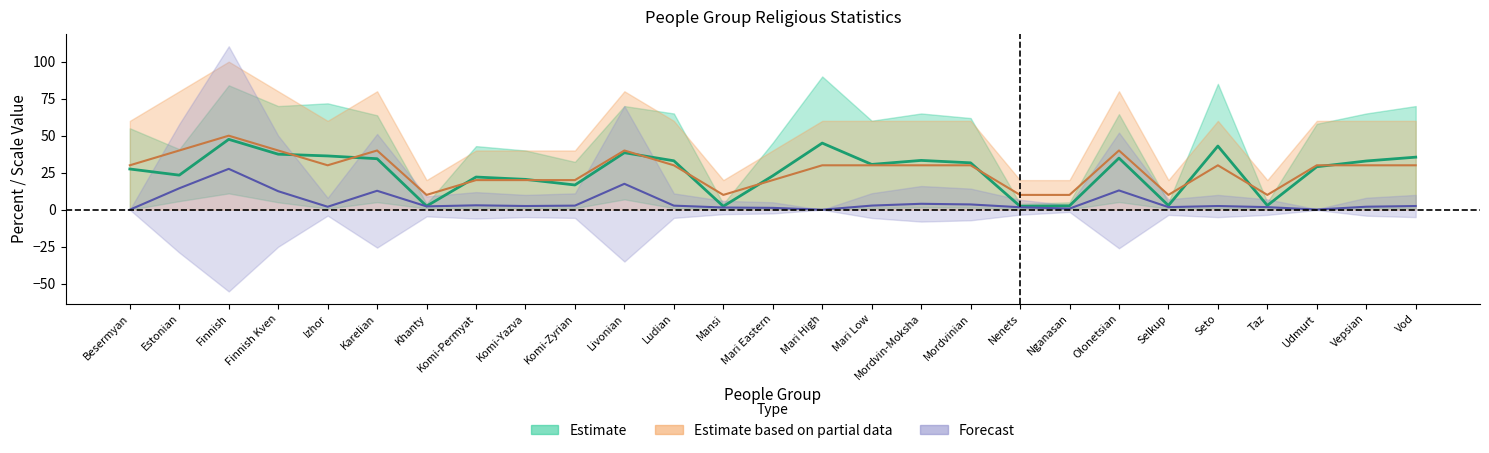

The value of PercentEvangelicalPGAC at Mordvinian is 3.6. True or false?

True